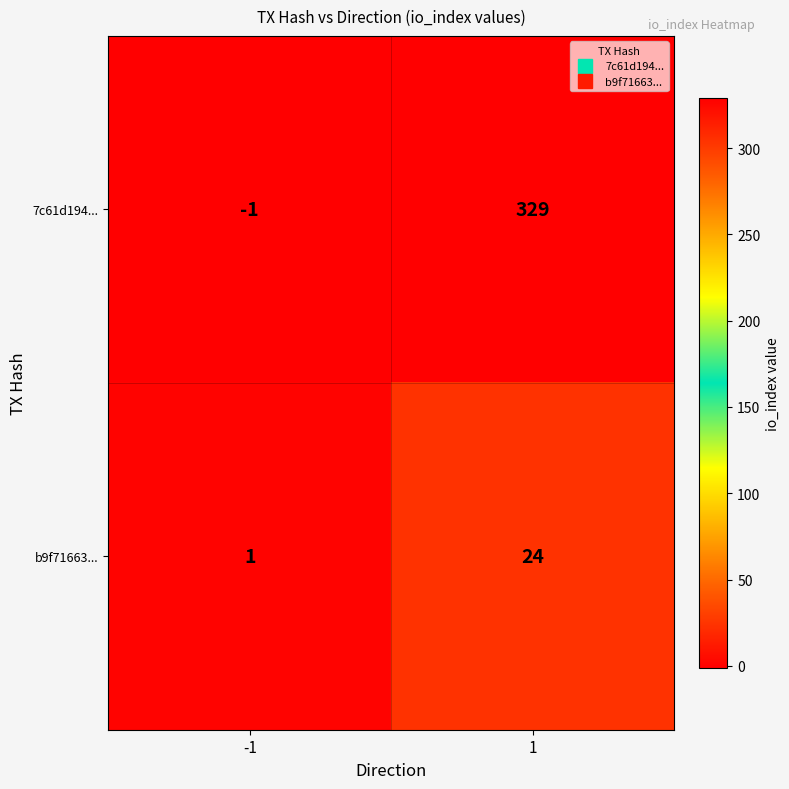

Which label corresponds to the smallest value in the chart?

-1